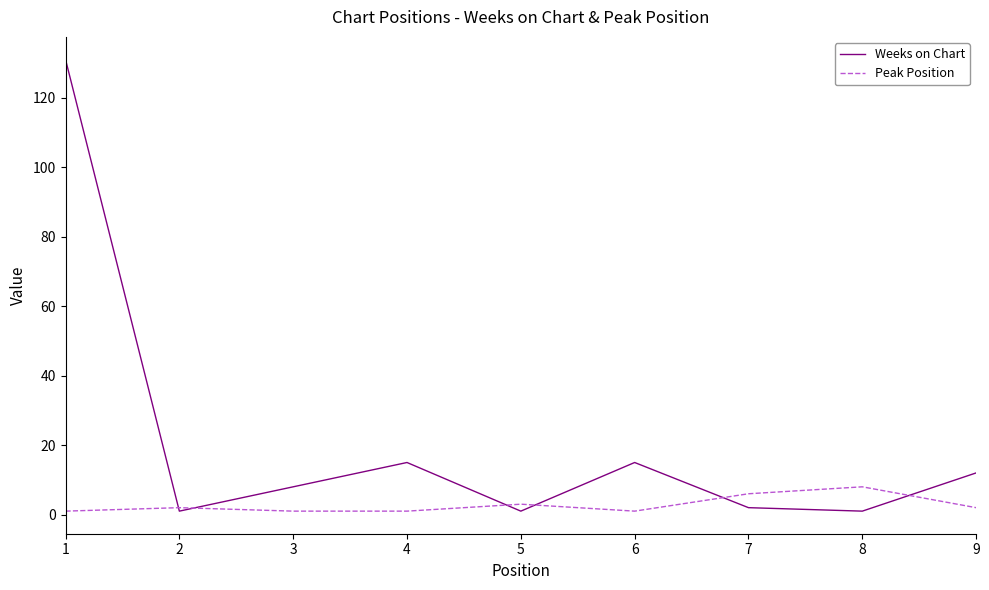

What is the maximum value shown in the chart?

131